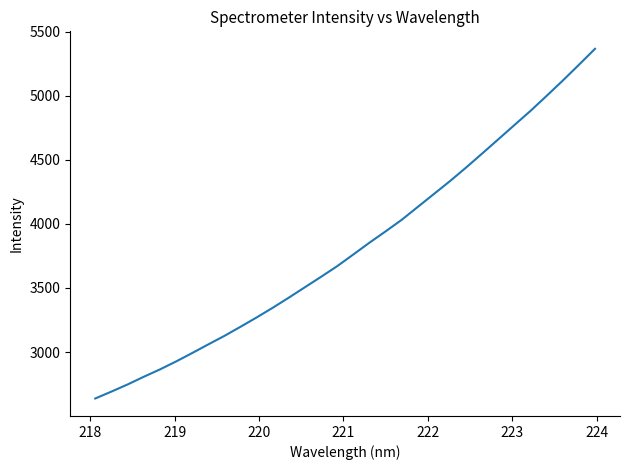

What is the smallest value displayed?

2637.7